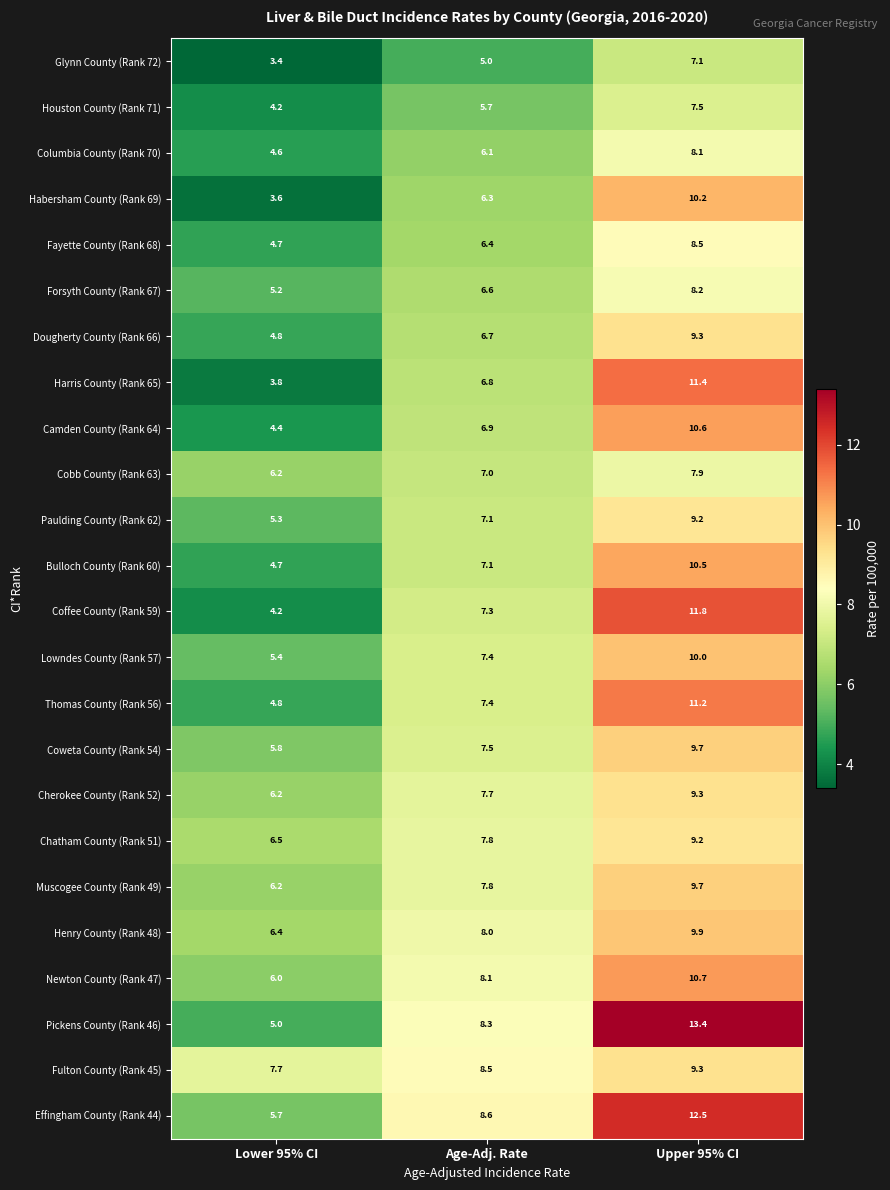

At which label is Lowndes County (Rank 57) closest to 7?

Age-Adj. Rate